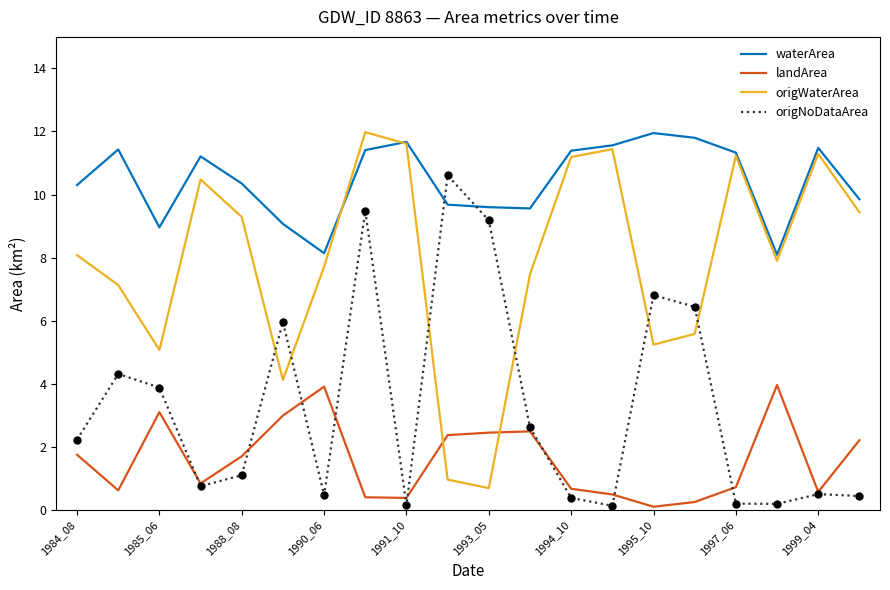

Which series has the largest total across all categories?

waterArea